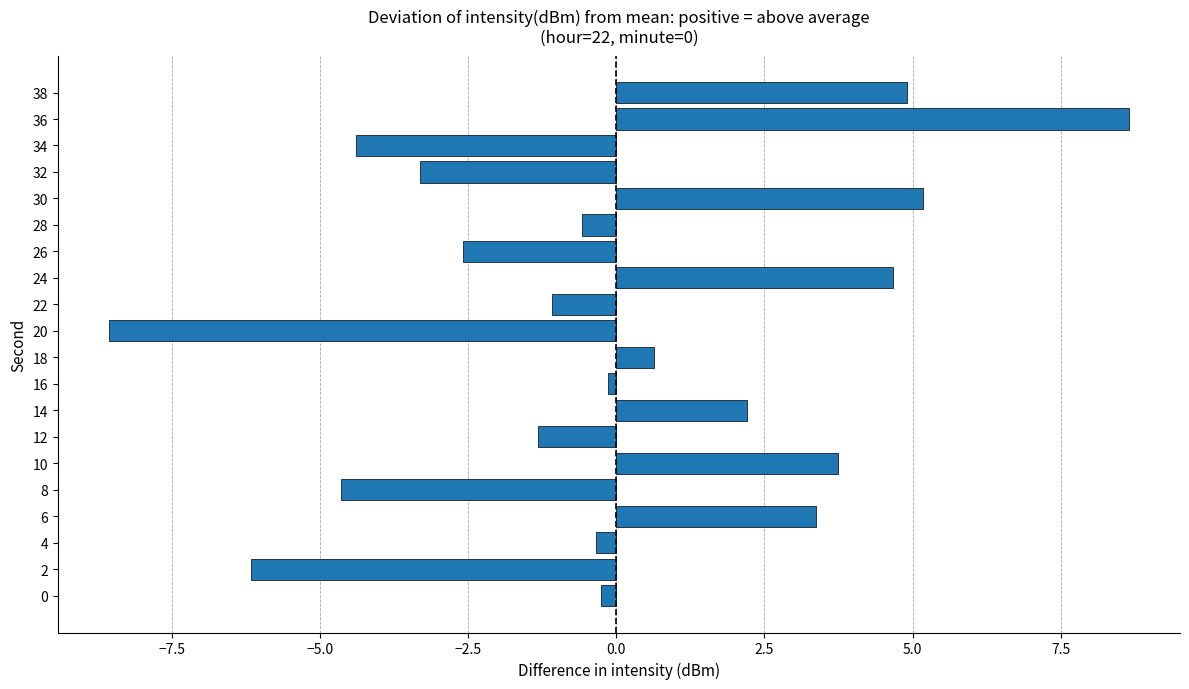

What is the difference between the second highest and minimum values?

13.7